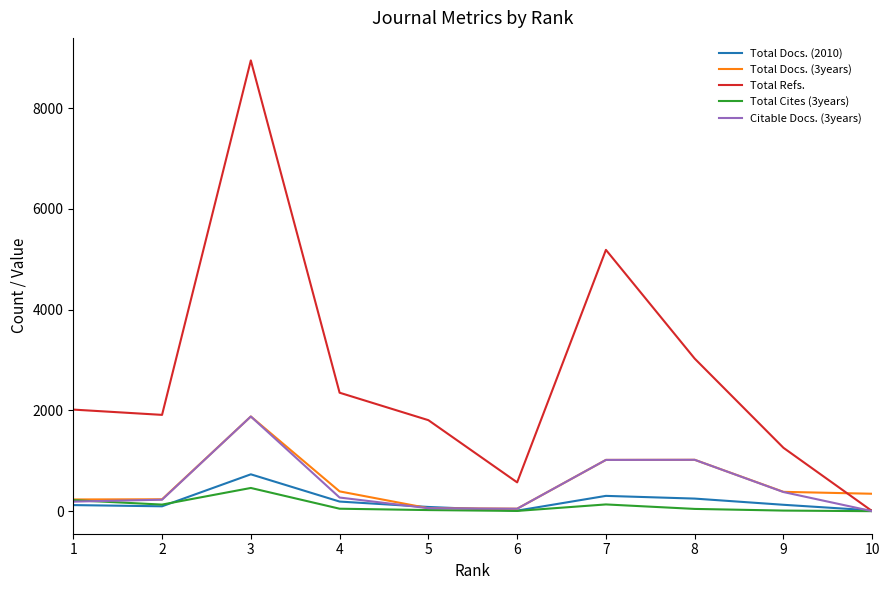

At which label does Citable Docs. (3years) reach its peak?

3